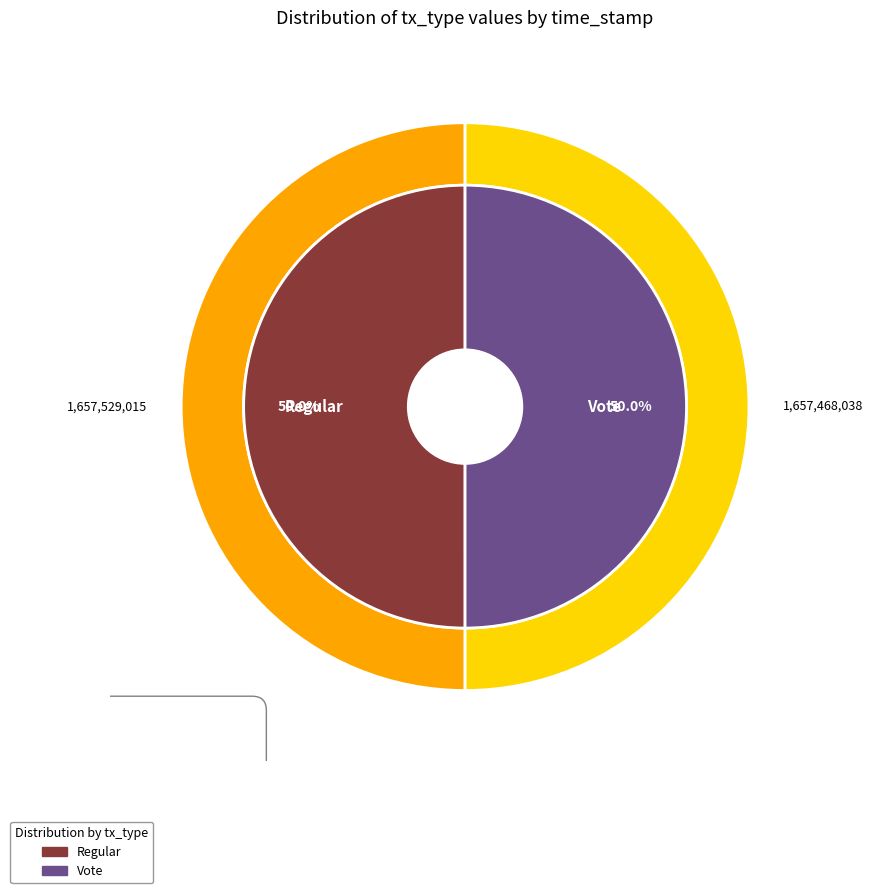

What is the total percentage of Regular and Vote?

100.0%